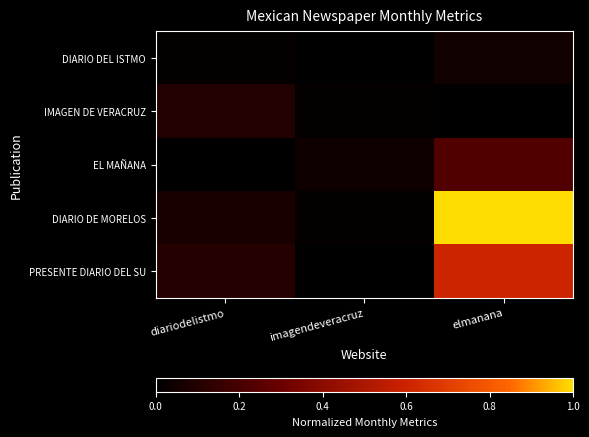

Which series has the largest total across all categories?

DIARIO DE MORELOS